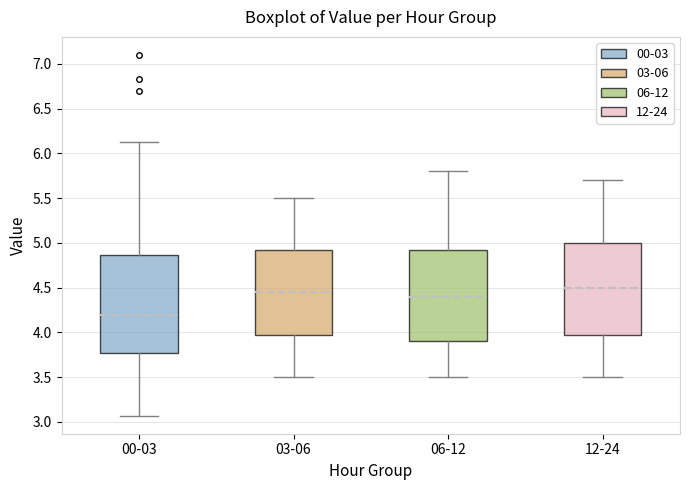

Reading left to right, transcribe this box plot: for each box, give where its median line is, the range the box spans, and where its two whiskers end, as read against the y-axis. The values are not printed on the chart, so give them approximately, as read against the axis.

00-03: median 4.20, box 3.75 to 4.85, whiskers 3.05 to 6.15
03-06: median 4.45, box 4.00 to 4.95, whiskers 3.50 to 5.50
06-12: median 4.40, box 3.90 to 4.95, whiskers 3.50 to 5.80
12-24: median 4.50, box 4.00 to 5.00, whiskers 3.50 to 5.70